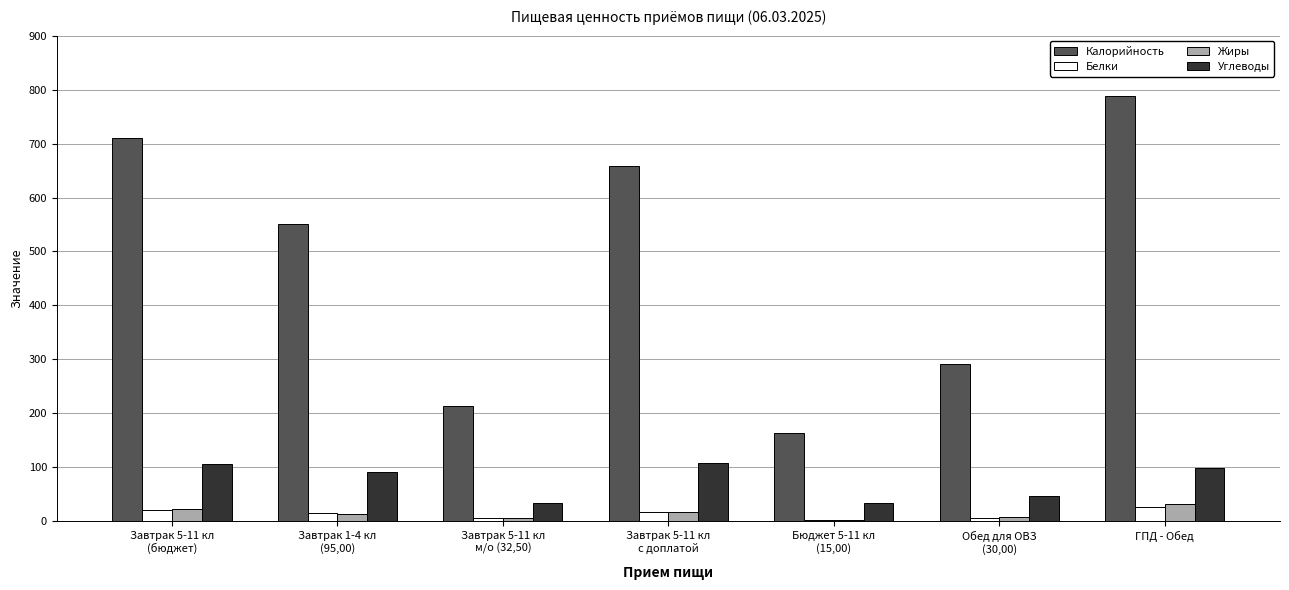

Which label corresponds to the largest value in the chart?

ГПД - Обед